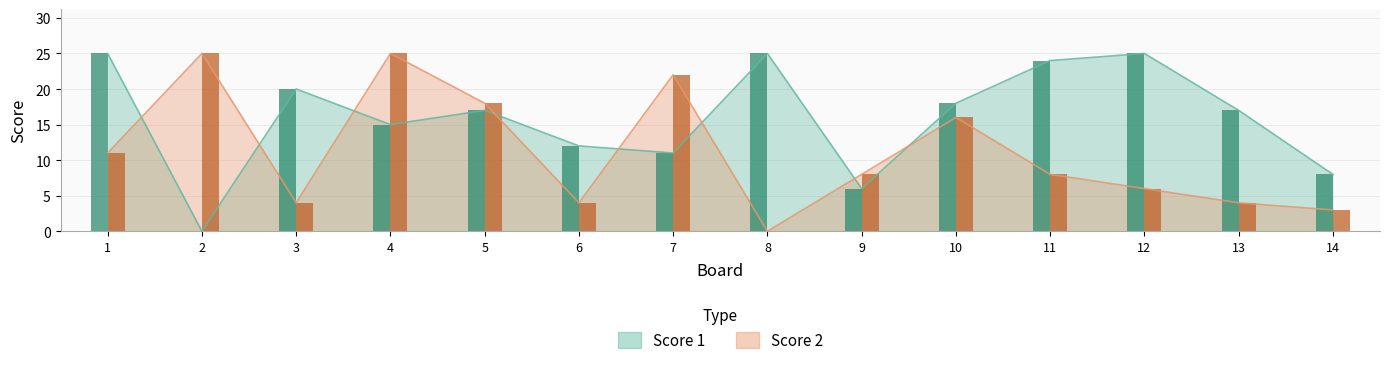

Reading right to left, what are all the values shown in this chart?

Score 1: 8	17	25	24	18	6	25	11	12	17	15	20	0	25
Score 2: 3	4	6	8	16	8	0	22	4	18	25	4	25	11